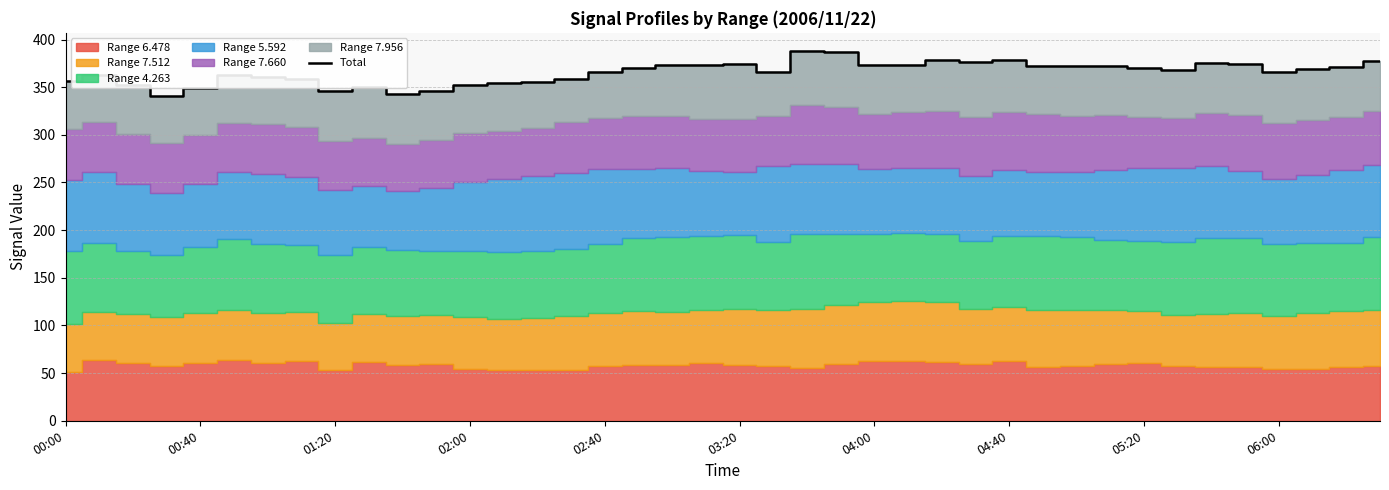

The Total series shows 496.1 at 02:00. True or false?

False